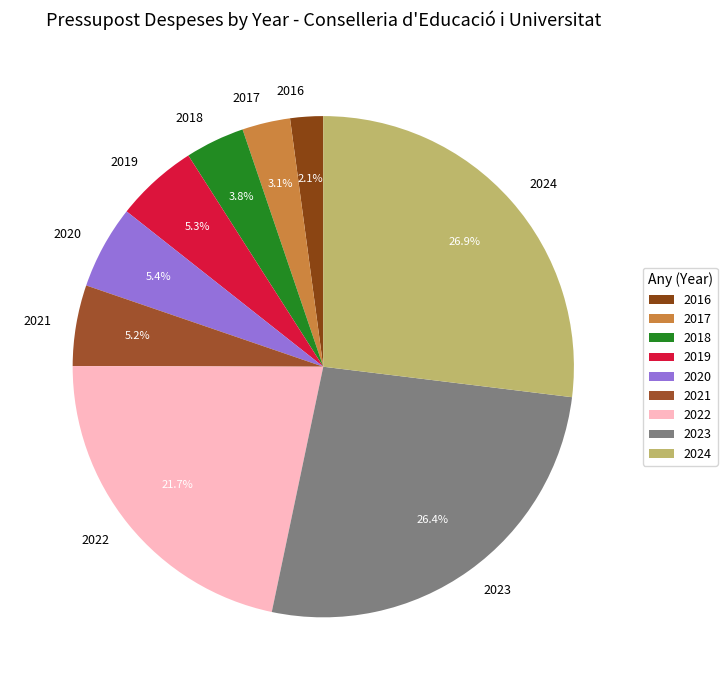

Which slice is the largest?

2024